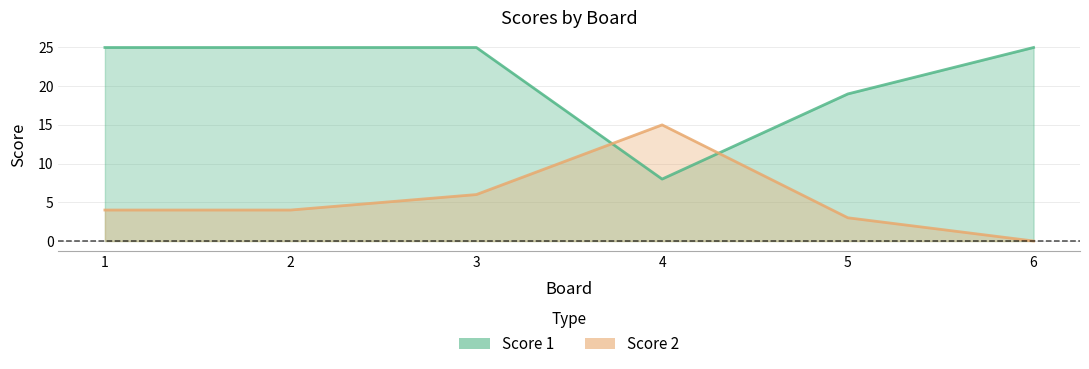

After their last crossing, which series has the higher values: Score 2 or Score 1?

Score 1